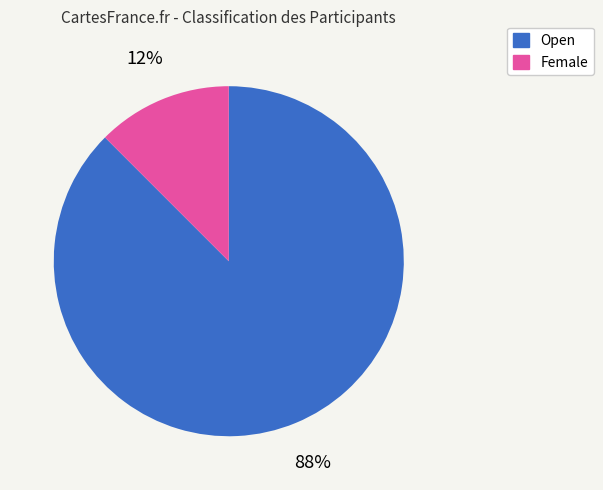

To the nearest percent, what is the combined percentage of Female and Open?

100%